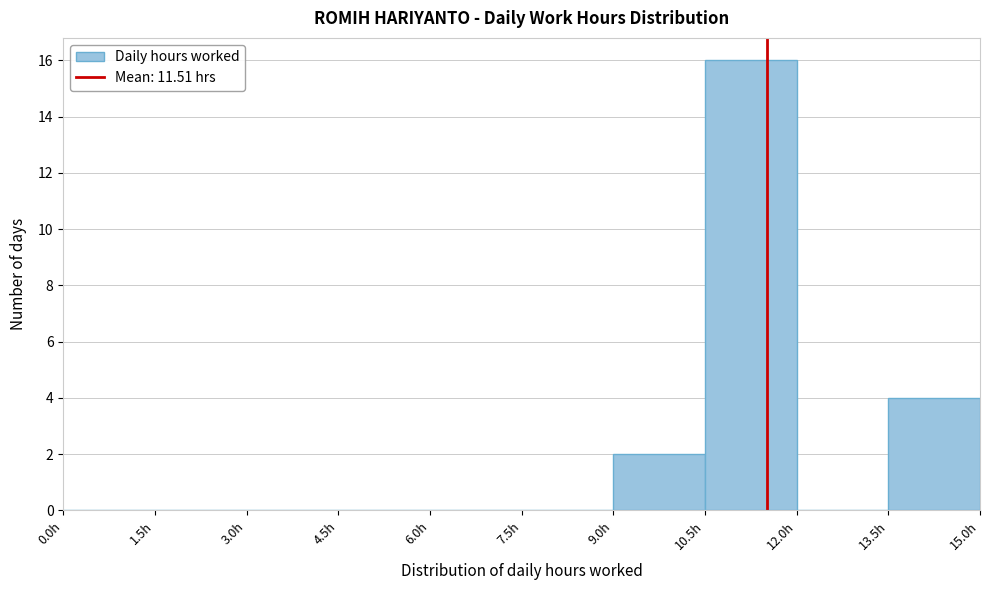

Reading left to right, list every bar in this chart as the range it spans on the x-axis followed by its height. Neither the bar edges nor the heights are printed on the chart, so give them approximately, as read against the axes.

0.0 to 1.5: 0
1.5 to 3.0: 0
3.0 to 4.5: 0
4.5 to 6.0: 0
6.0 to 7.5: 0
7.5 to 9.0: 0
9.0 to 10.5: 2
10.5 to 12.0: 16
12.0 to 13.5: 0
13.5 to 15.0: 4